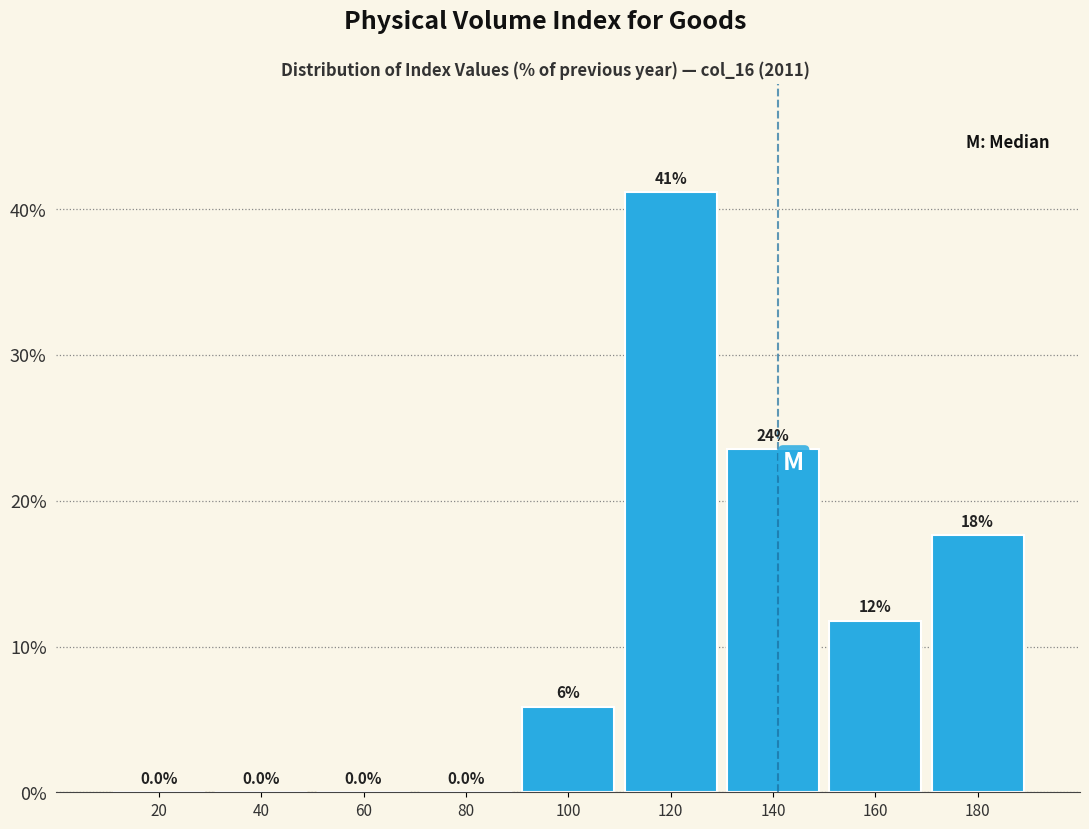

Reading left to right, list all the values displayed in this chart.

20=0.0	40=0.0	60=0.0	80=0.0	100=5.9	120=41.2	140=23.5	160=11.8	180=17.6